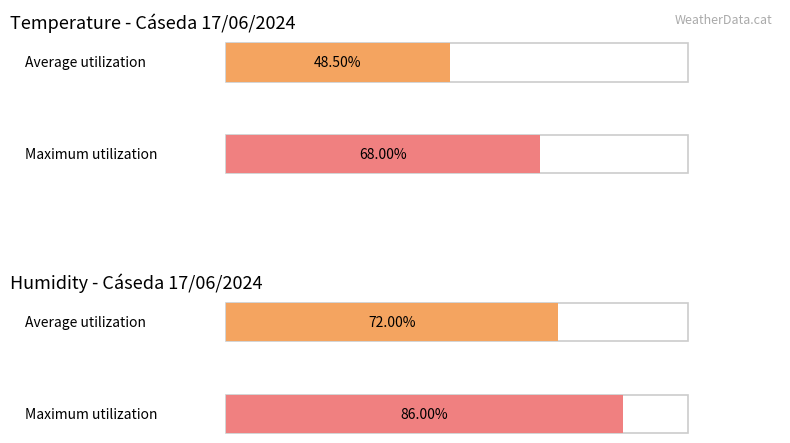

List the series in order of their overall mean, highest first.

Humidity (%), Temperature (C)